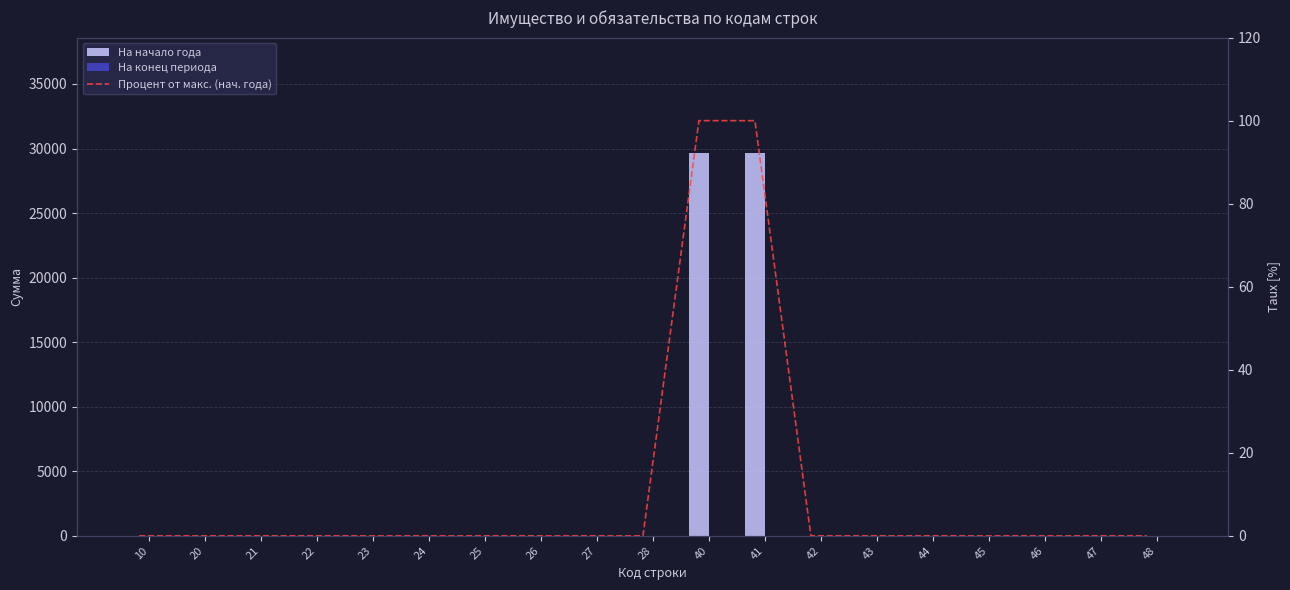

True or false: На конец периода has a value of 0.0 at 48.

True